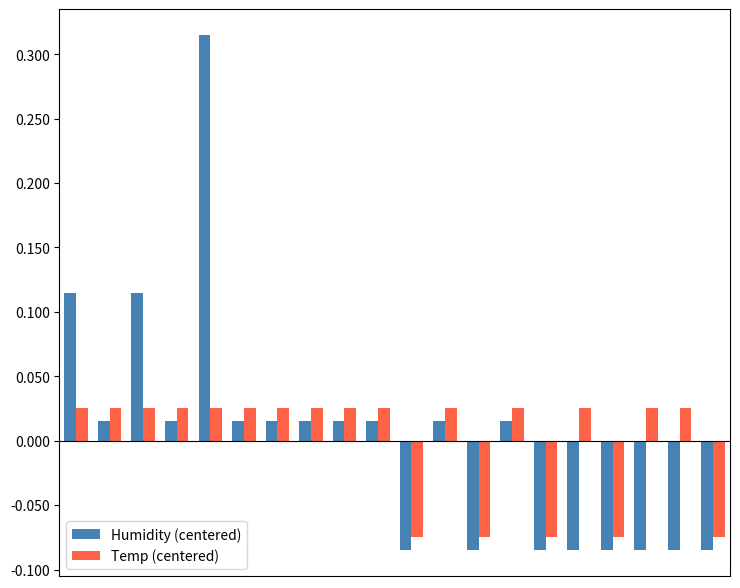

Which series has the largest range (max minus min)?

Humidity (centered)